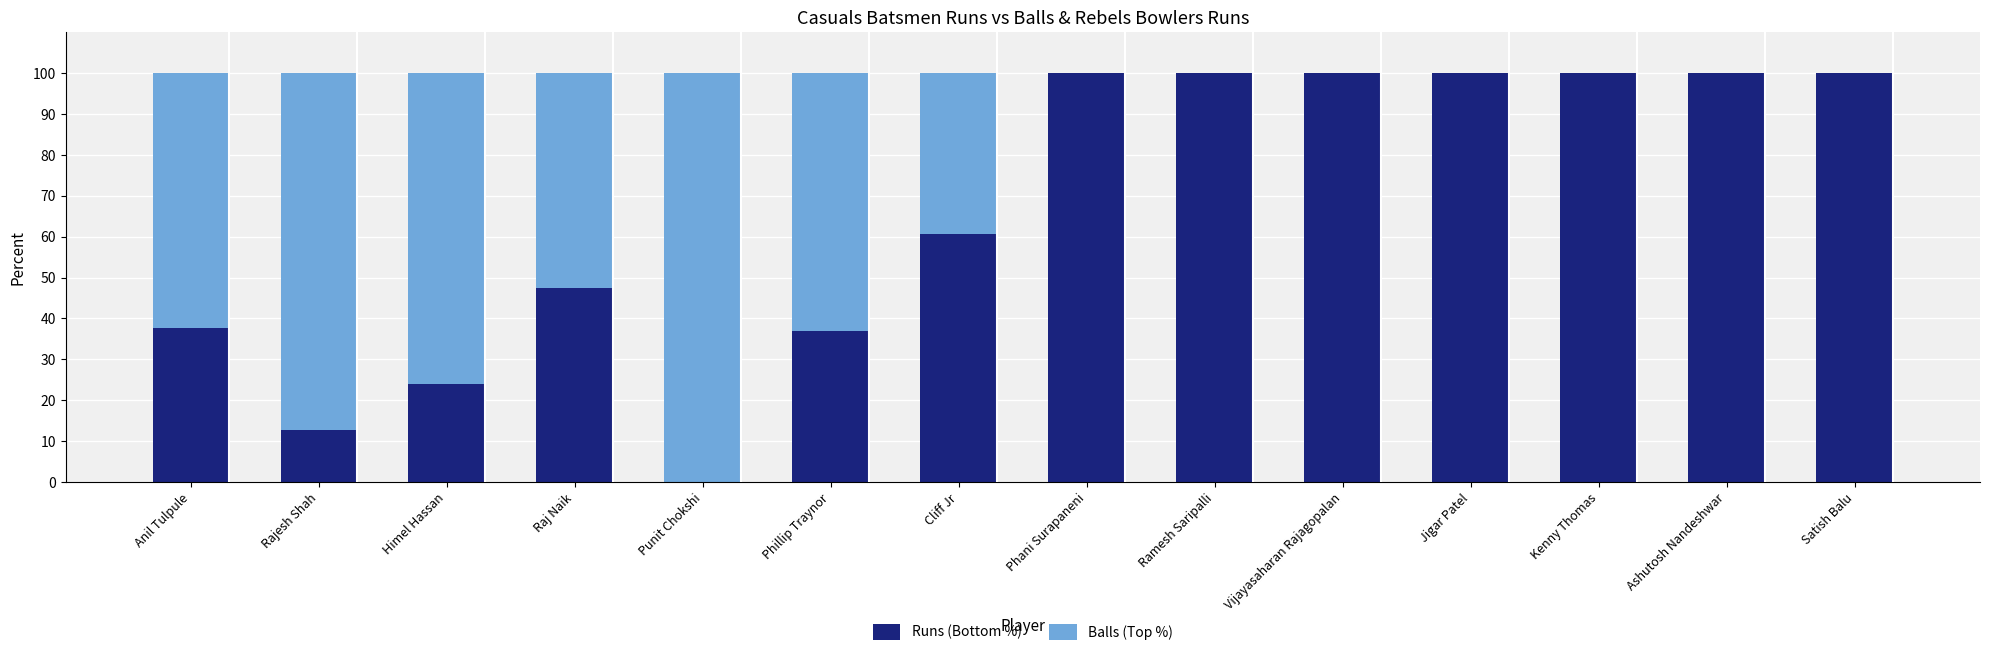

True or false: Runs (Bottom %) has a value of 37.6 at Anil Tulpule.

True